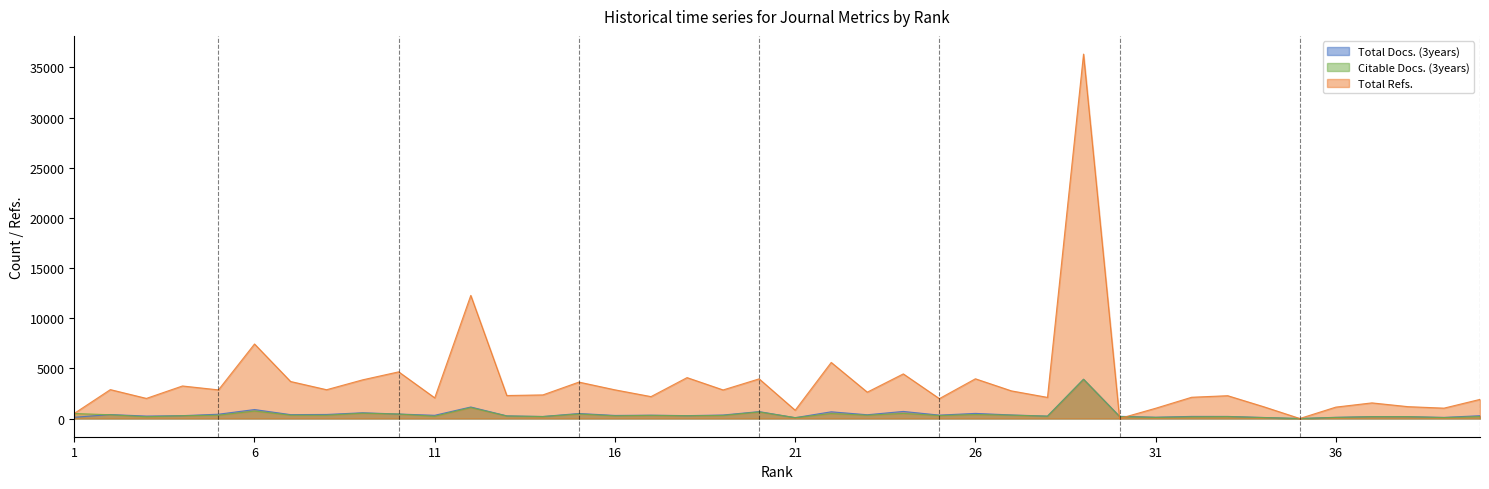

Reading left to right, list all the values displayed in this chart.

Total Docs. (3years): 1=123	2=394	3=244	4=284	5=428	6=893	7=387	8=403	9=573	10=445	11=320	12=1147	13=264	14=200	15=500	16=305	17=331	18=285	19=348	20=688	21=83	22=669	23=374	24=705	25=338	26=509	27=353	28=240	29=3914	30=218	31=129	32=209	33=207	34=102	35=0	36=118	37=189	38=183	39=112	40=279
Citable Docs. (3years): 1=500	2=372	3=175	4=276	5=328	6=745	7=335	8=327	9=530	10=445	11=223	12=1090	13=247	14=196	15=451	16=267	17=312	18=275	19=305	20=656	21=83	22=496	23=328	24=508	25=295	26=394	27=333	28=229	29=3906	30=187	31=111	32=164	33=188	34=92	35=0	36=106	37=176	38=180	39=91	40=189
Total Refs.: 1=510	2=2880	3=2004	4=3243	5=2854	6=7428	7=3690	8=2870	9=3855	10=4651	11=2059	12=12272	13=2291	14=2352	15=3630	16=2858	17=2183	18=4077	19=2847	20=3952	21=825	22=5589	23=2627	24=4447	25=1981	26=3959	27=2753	28=2106	29=36323	30=0	31=1021	32=2119	33=2273	34=1172	35=0	36=1136	37=1557	38=1182	39=1033	40=1906